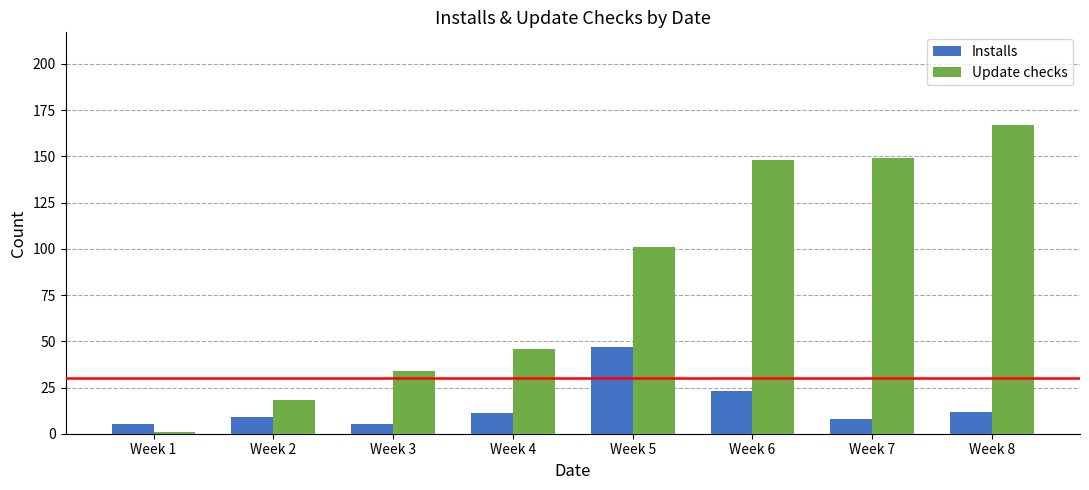

Is the value of Update checks at Week 5 greater than the value of Installs at Week 3?

Yes